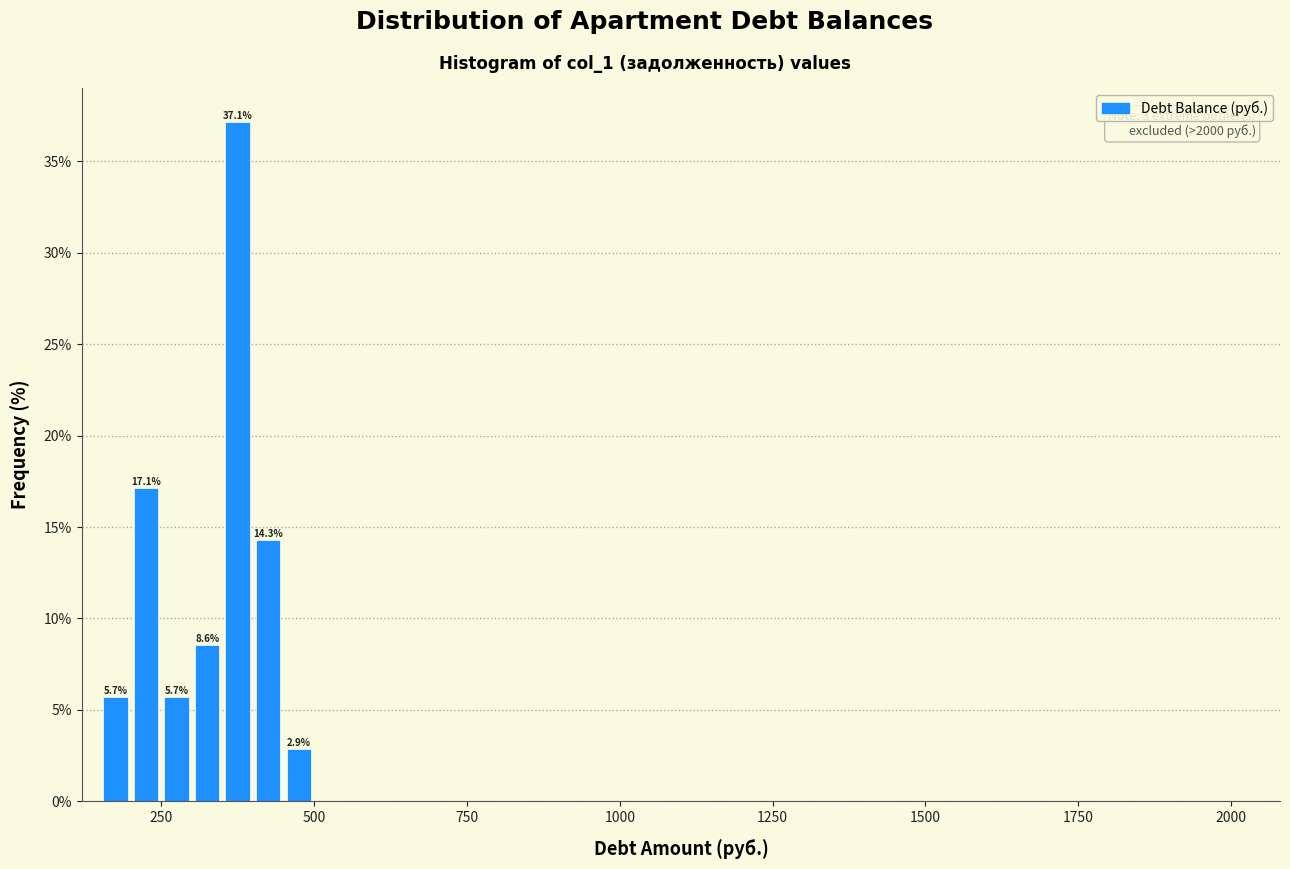

Read against the x-axis, roughly where is the centre of the tallest bar?

400